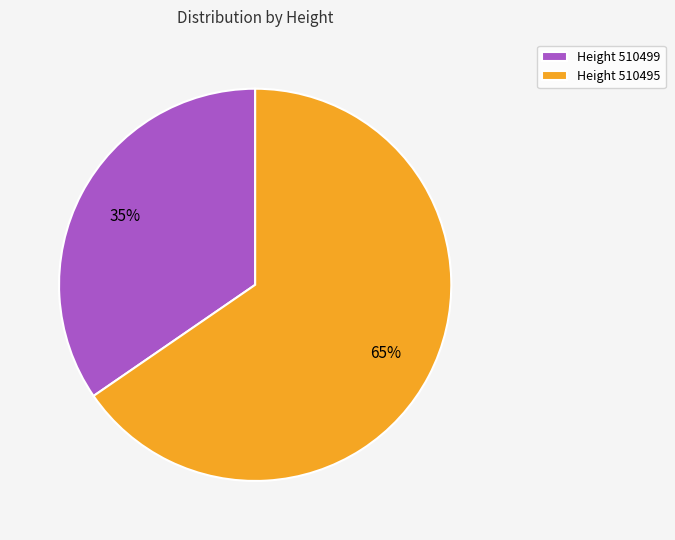

Approximately how many times larger is the value at Height 510499 compared to Height 510495?

0.5